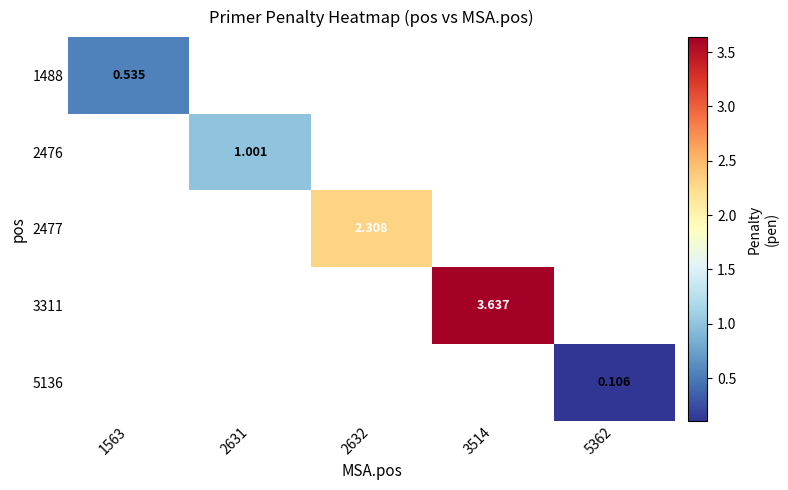

Is the value of 2477 at 2632 greater than the value of 3311 at 3514?

No